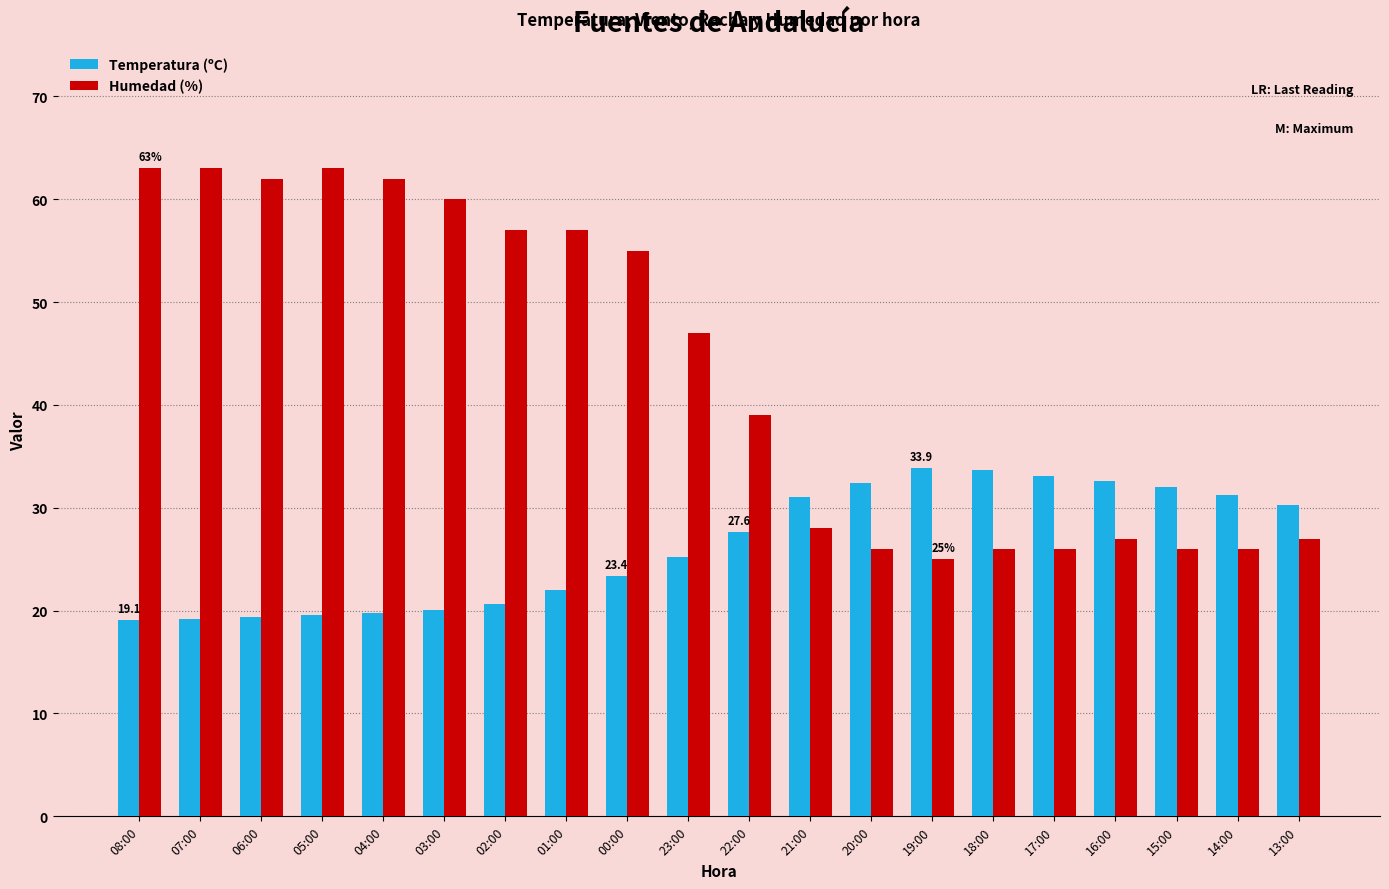

Which series changed the most between 01:00 and 20:00?

Humedad (%)